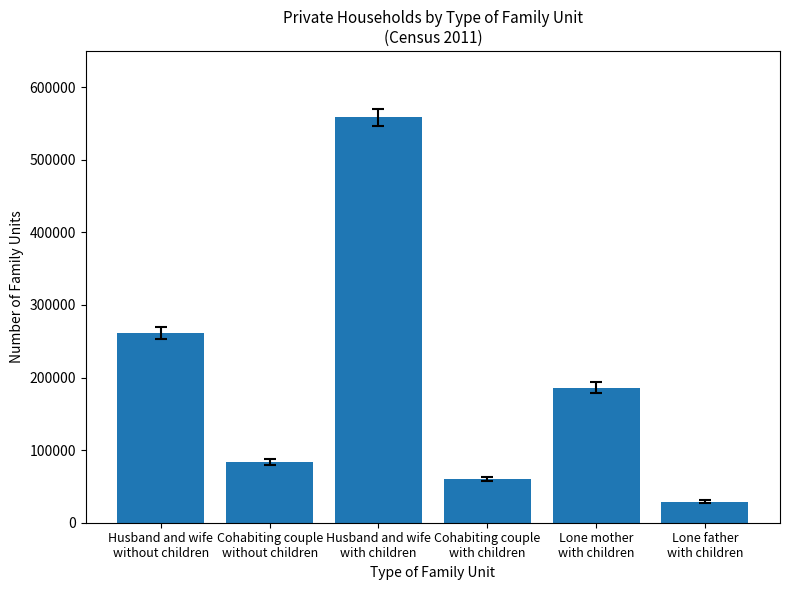

What is the label of the 1st bar from the right?

Lone father
with children